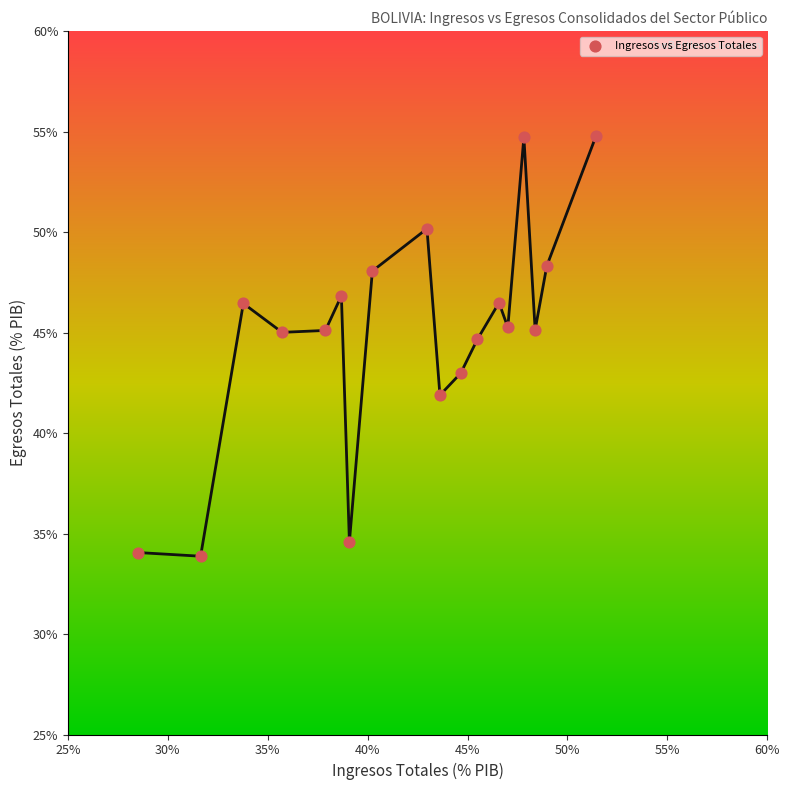

What is the range of Y values (max minus min)?

20.9